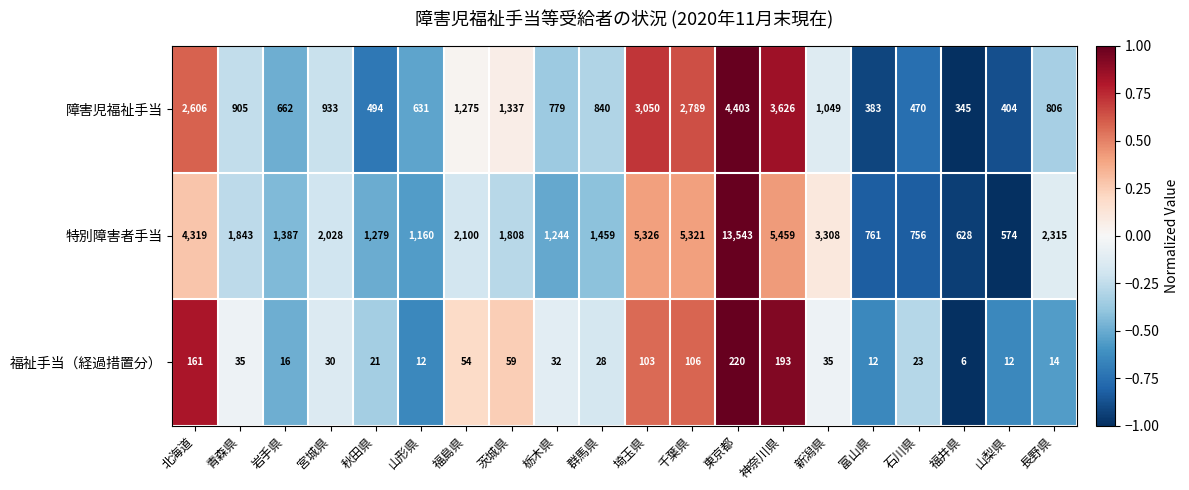

Which series has the largest total across all categories?

特別障害者手当